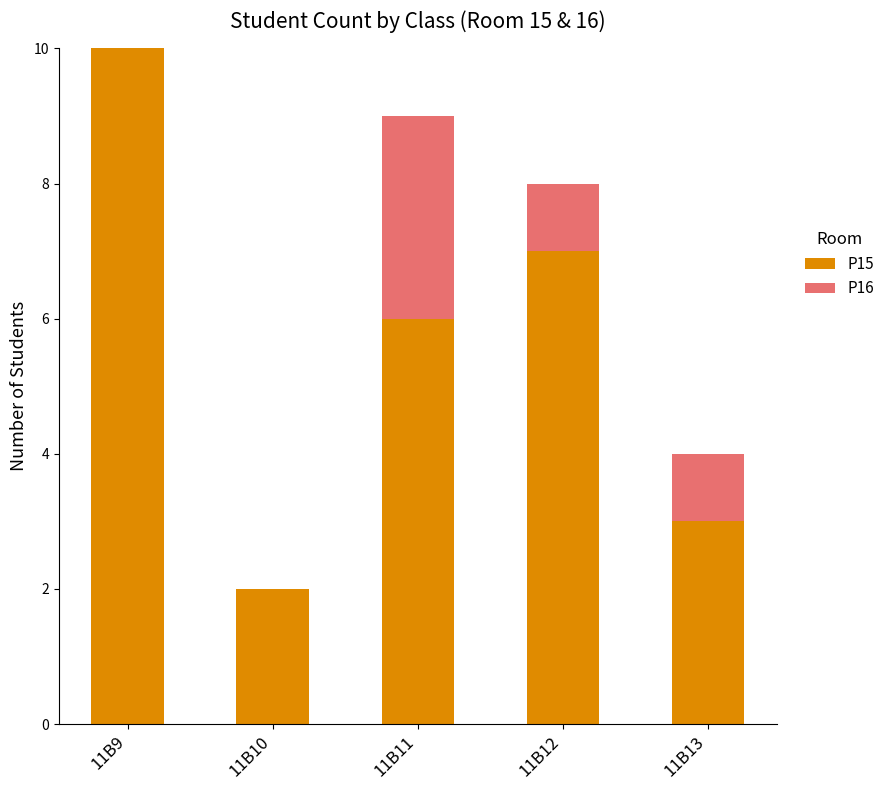

At which category is the sum across all series the highest?

11B9